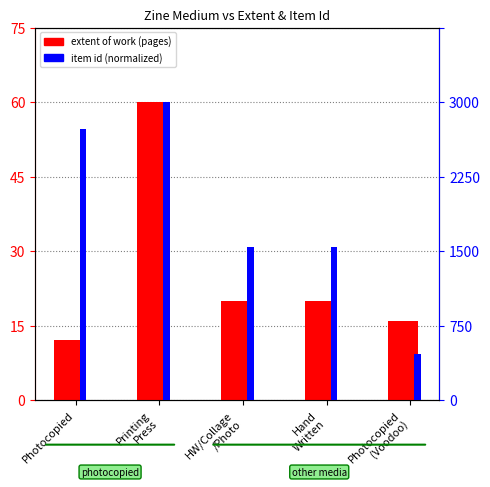

What is the difference between the second highest and second lowest values in the extent of work (pages) series?

4.0